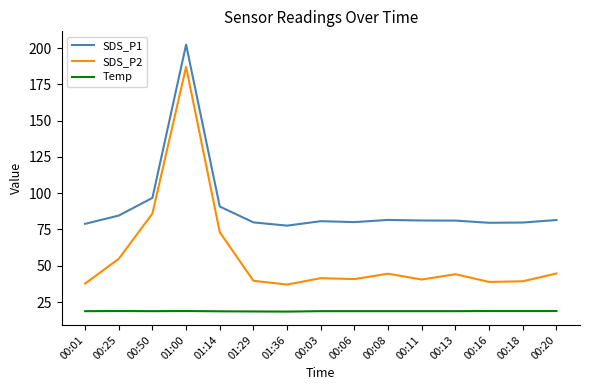

At which label does SDS_P1 first exceed 81?

00:25